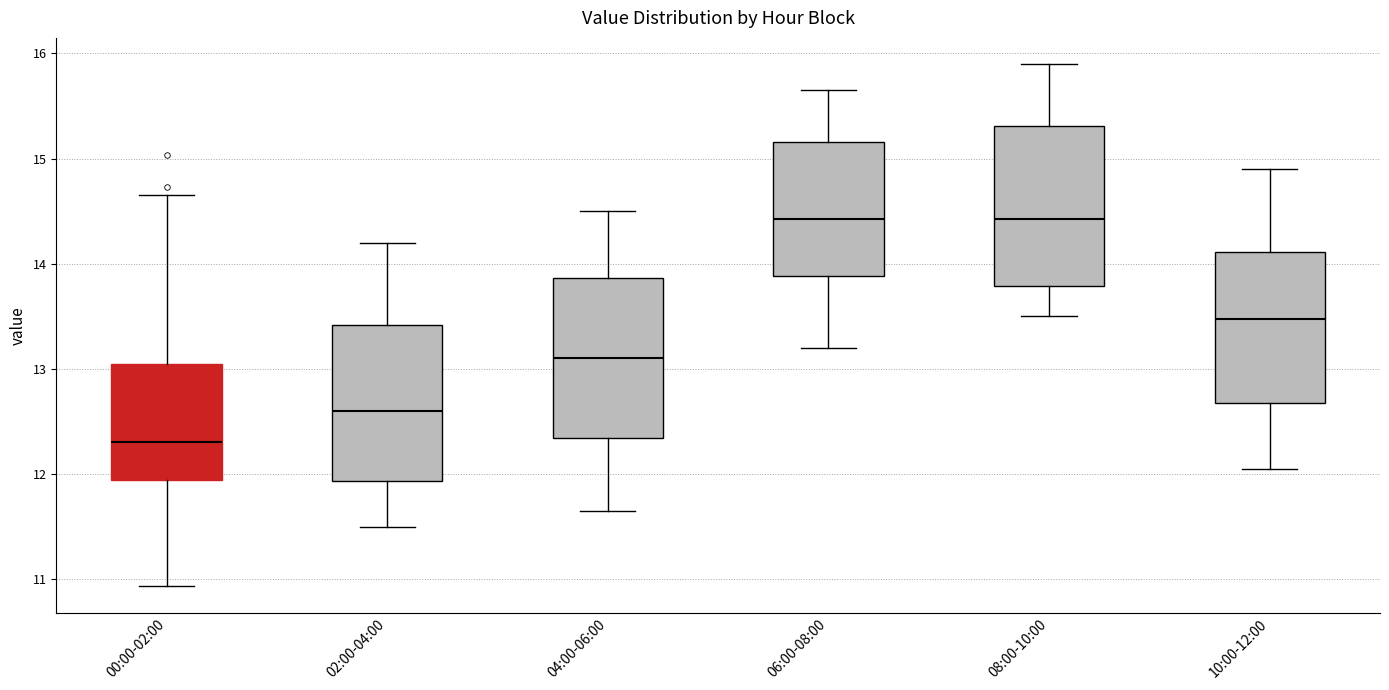

Reading left to right, transcribe this box plot: for each box, give where its median line is, the range the box spans, and where its two whiskers end, as read against the y-axis. The values are not printed on the chart, so give them approximately, as read against the axis.

00:00-02:00: median 12.3, box 11.9 to 13.0, whiskers 10.9 to 14.7
02:00-04:00: median 12.6, box 11.9 to 13.4, whiskers 11.5 to 14.2
04:00-06:00: median 13.1, box 12.3 to 13.9, whiskers 11.7 to 14.5
06:00-08:00: median 14.4, box 13.9 to 15.2, whiskers 13.2 to 15.7
08:00-10:00: median 14.4, box 13.8 to 15.3, whiskers 13.5 to 15.9
10:00-12:00: median 13.5, box 12.7 to 14.1, whiskers 12.1 to 14.9